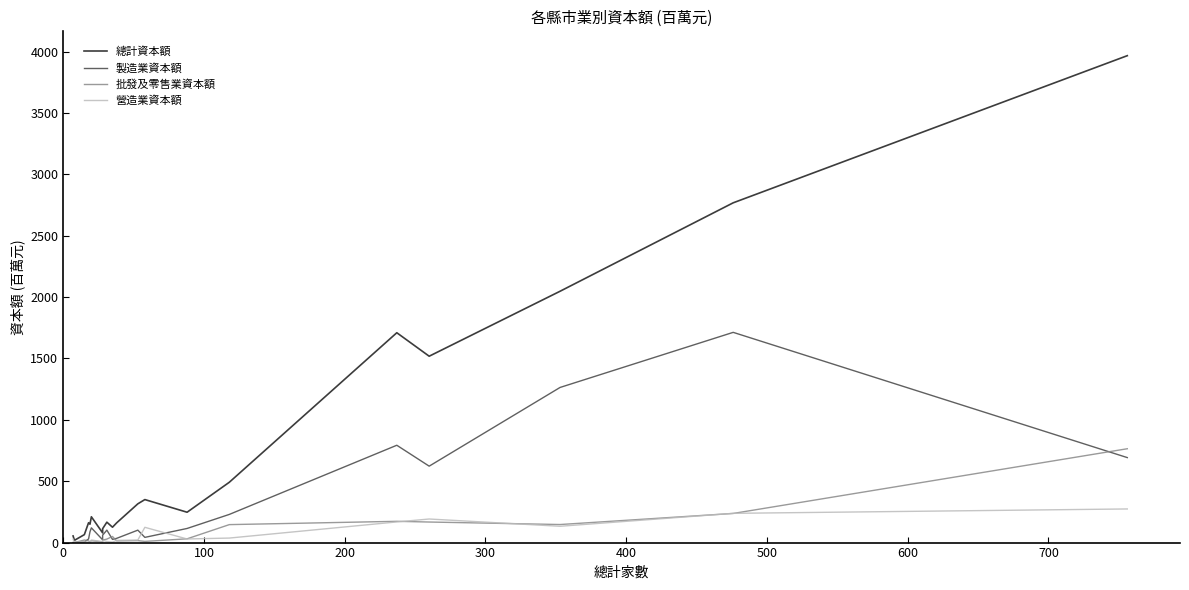

True or false: 總計資本額 and 製造業資本額 intersect in this chart.

False